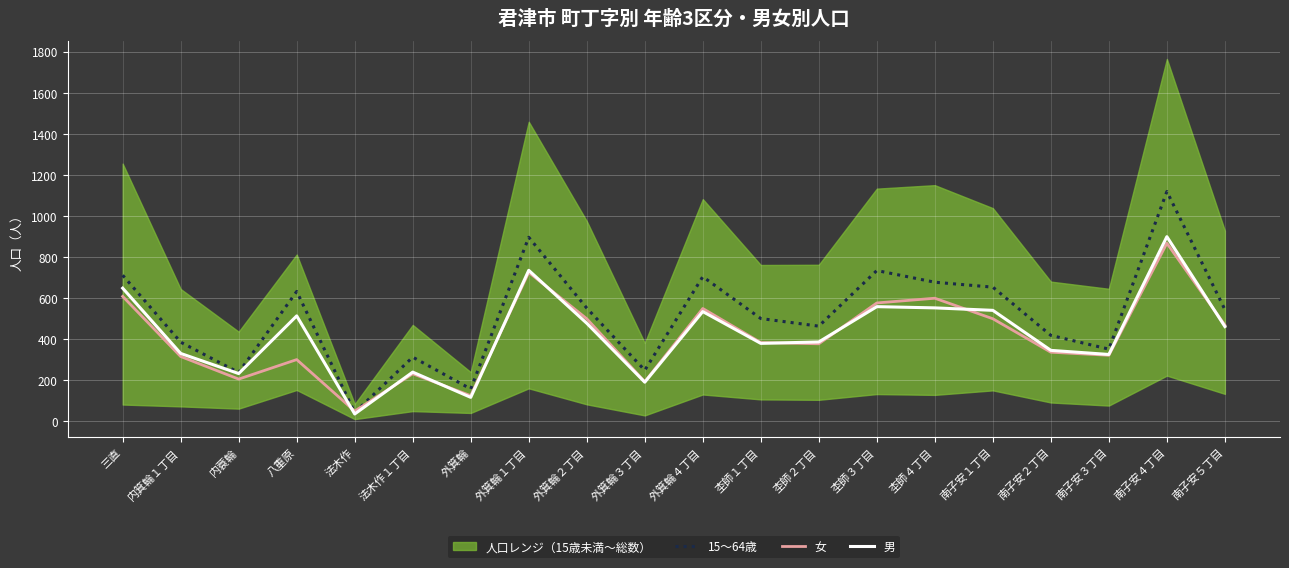

What is the label of the 11th point from the left?

外箕輪４丁目